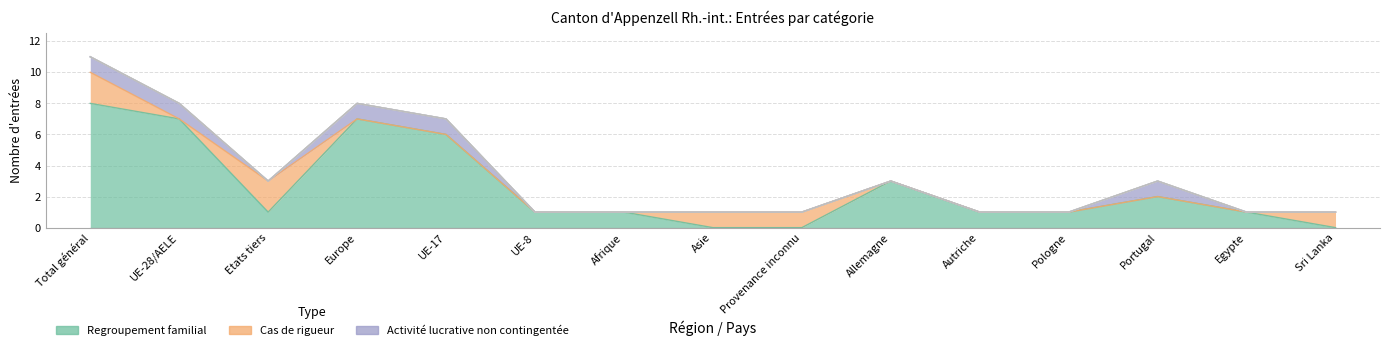

At which label does Regroupement familial first exceed 1?

Total général